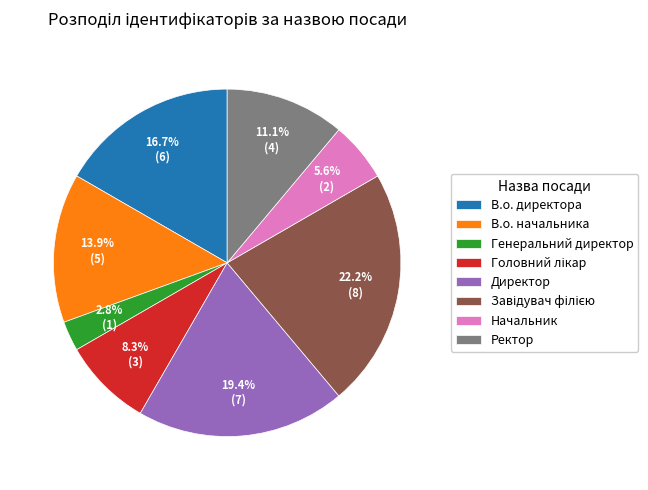

How much of the chart is everything except Начальник?

94.4%